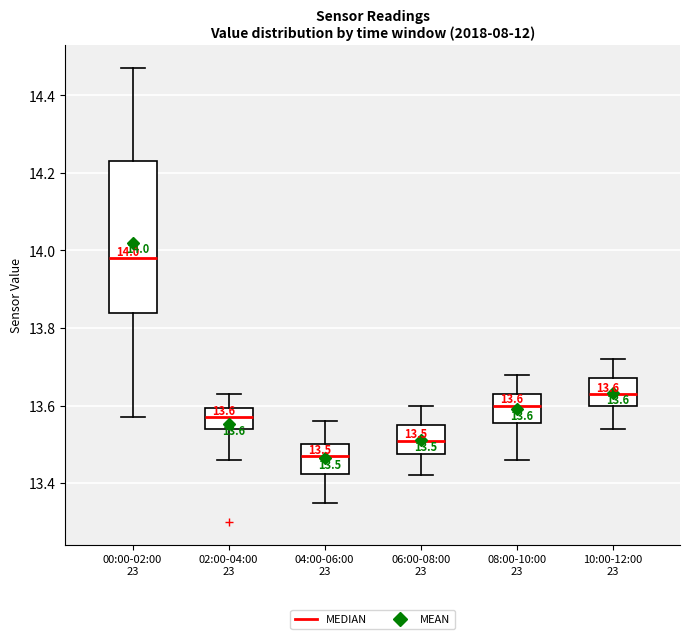

Which box's median line is the lowest?

04:00-06:00 23